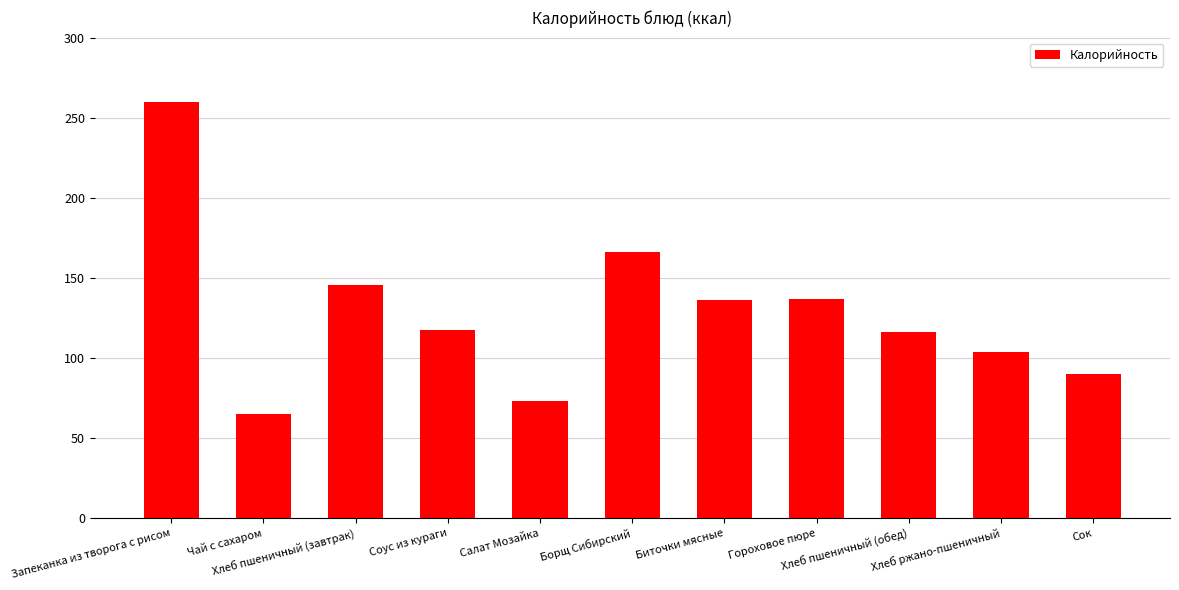

How many bars are there in total?

11